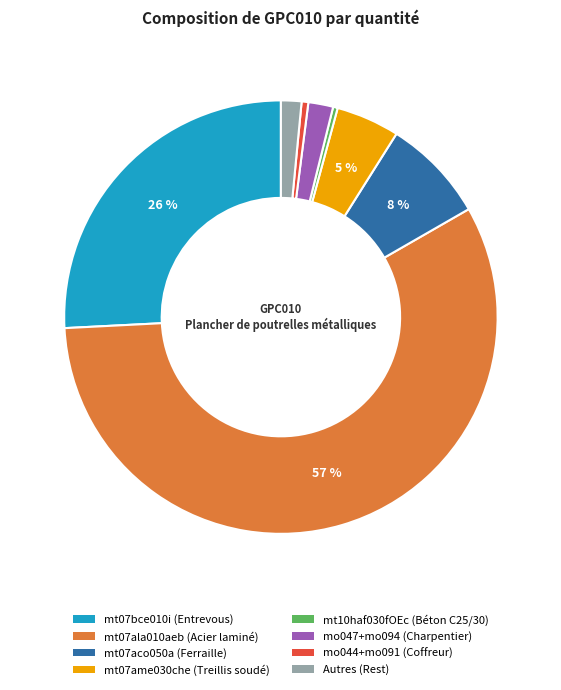

Combined, do mo047+mo094 (Charpentier) and mt07aco050a (Ferraille) account for over 50%?

No